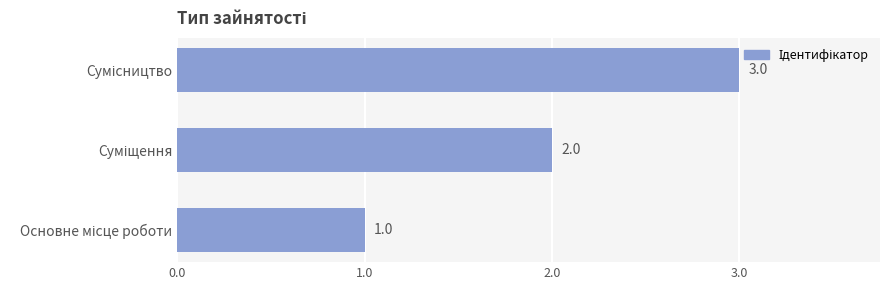

What is the maximum value shown in the chart?

3